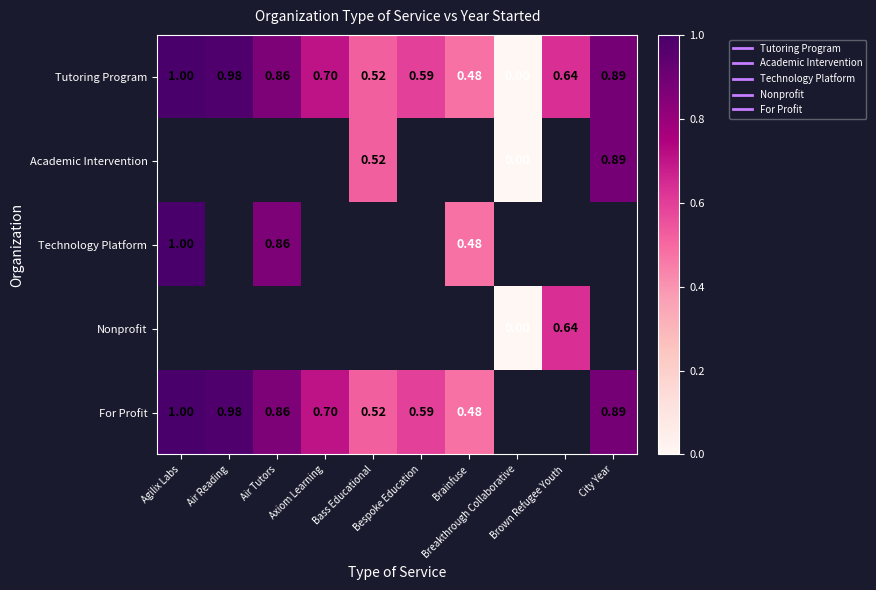

At which label is Technology Platform closest to 0?

Brainfuse